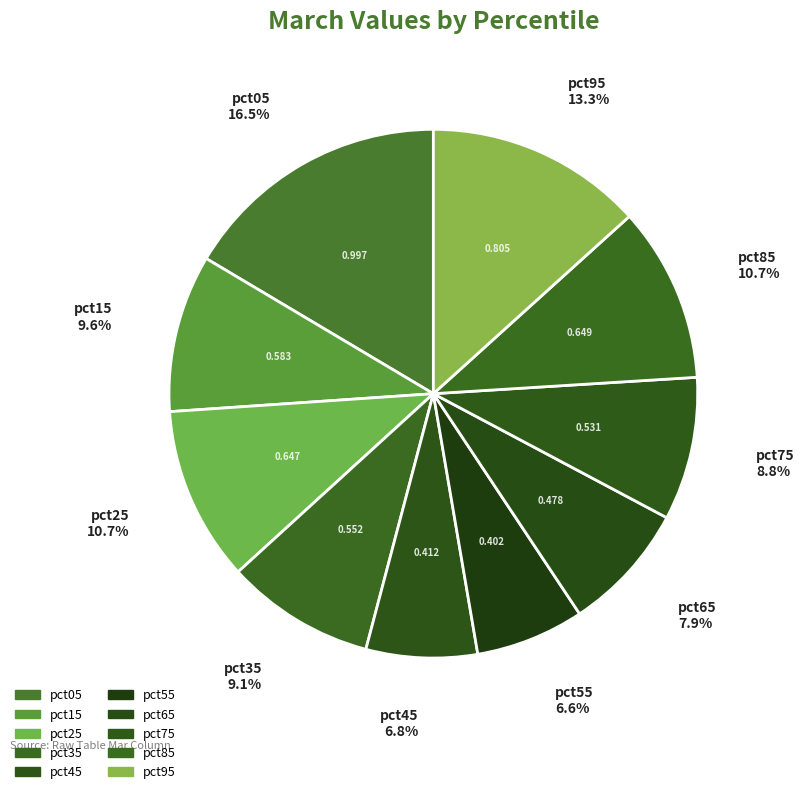

Is the sum of pct95 and pct55 greater than half?

No